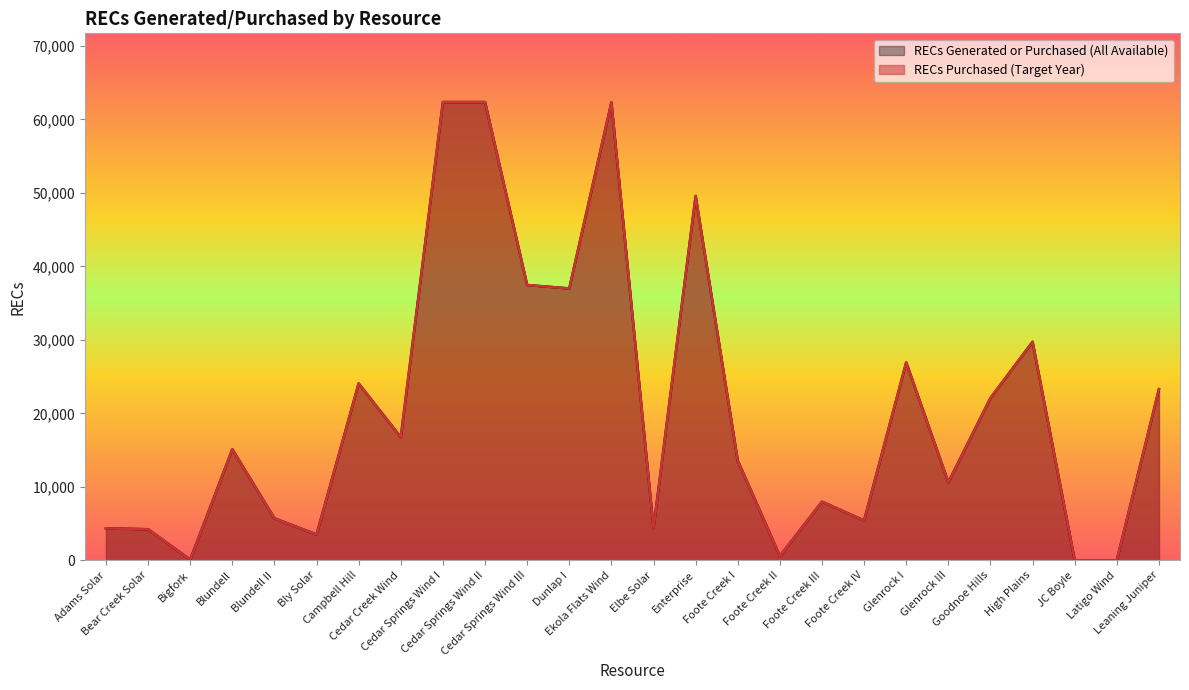

What is the average value of the RECs Generated or Purchased (All Available) series?

20359